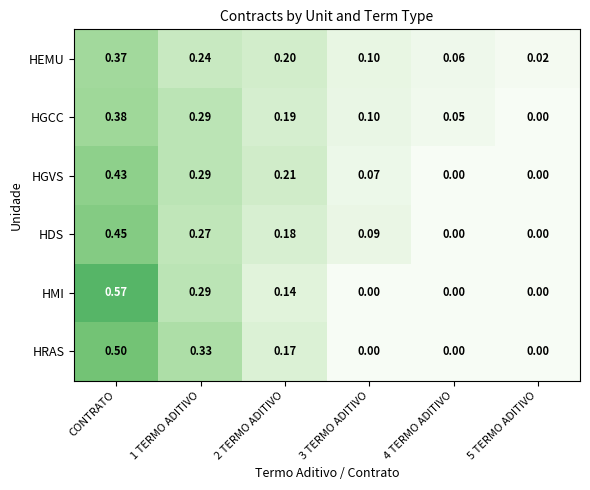

At 2 TERMO ADITIVO, list the series in order from largest to smallest.

HGVS, HEMU, HGCC, HDS, HRAS, HMI